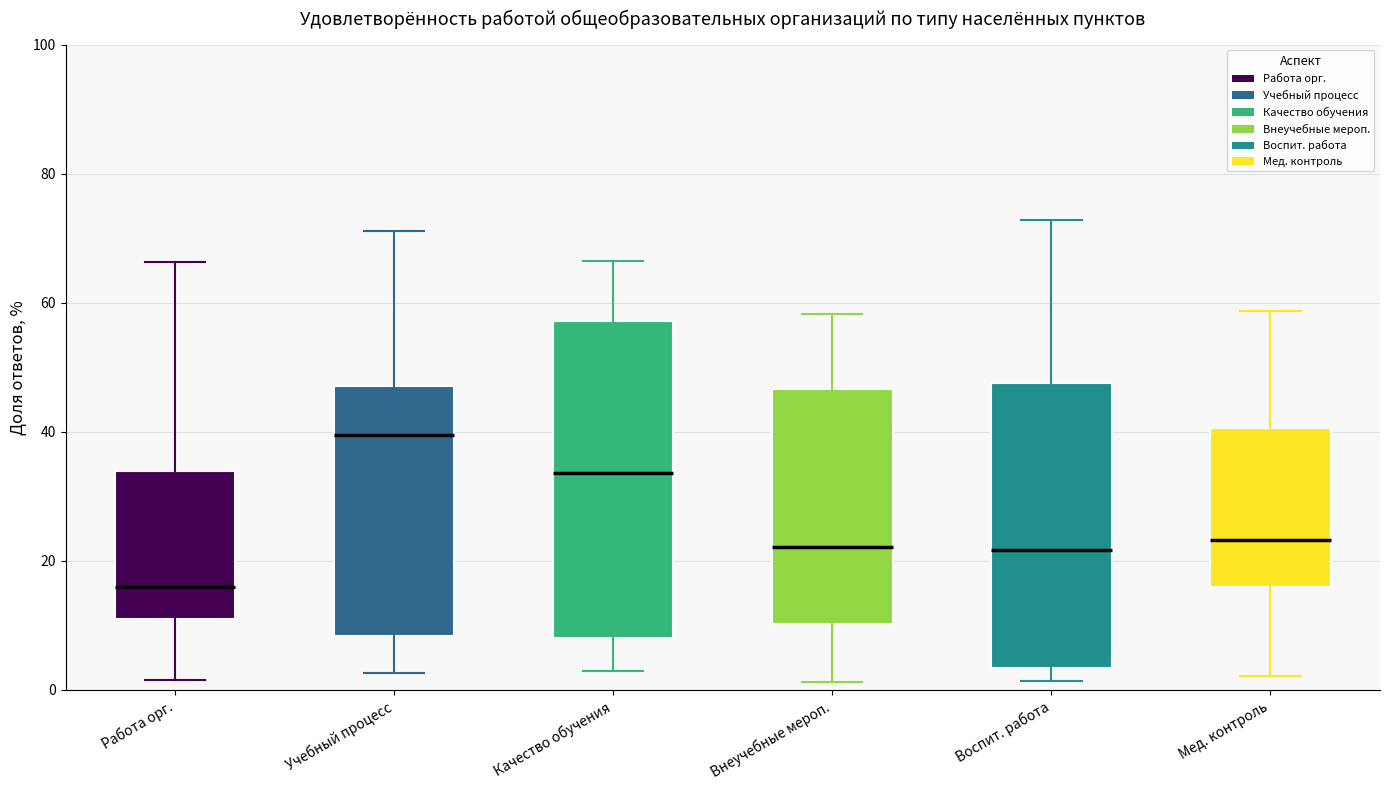

Where is the lower edge of the box for Качество обучения on the y-axis? The values are not printed on the chart, so give them approximately, as read against the axis.

8